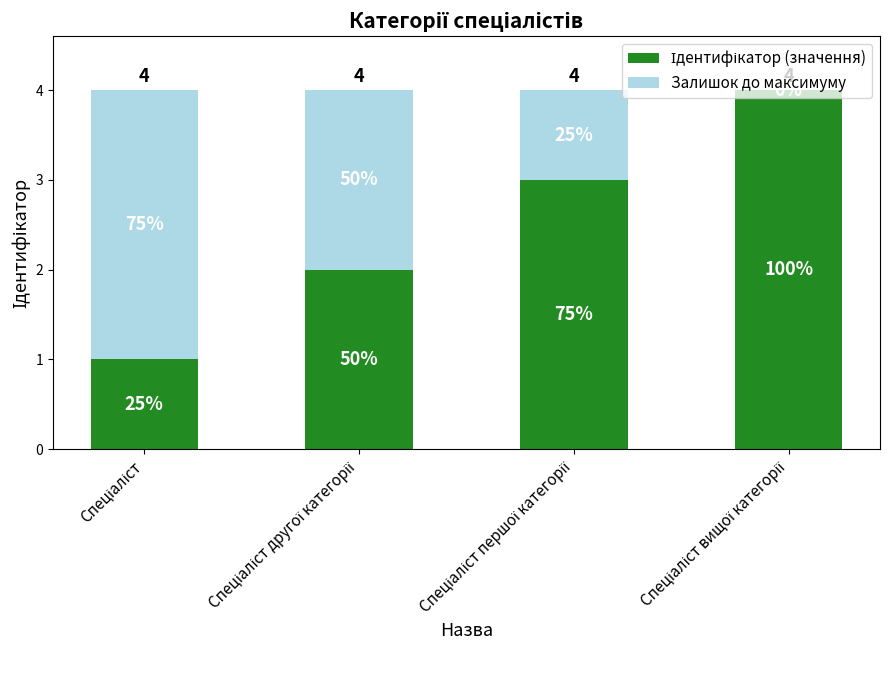

List the labels in order of Залишок до максимуму value, largest first.

Спеціаліст, Спеціаліст другої категорії, Спеціаліст першої категорії, Спеціаліст вищої категорії